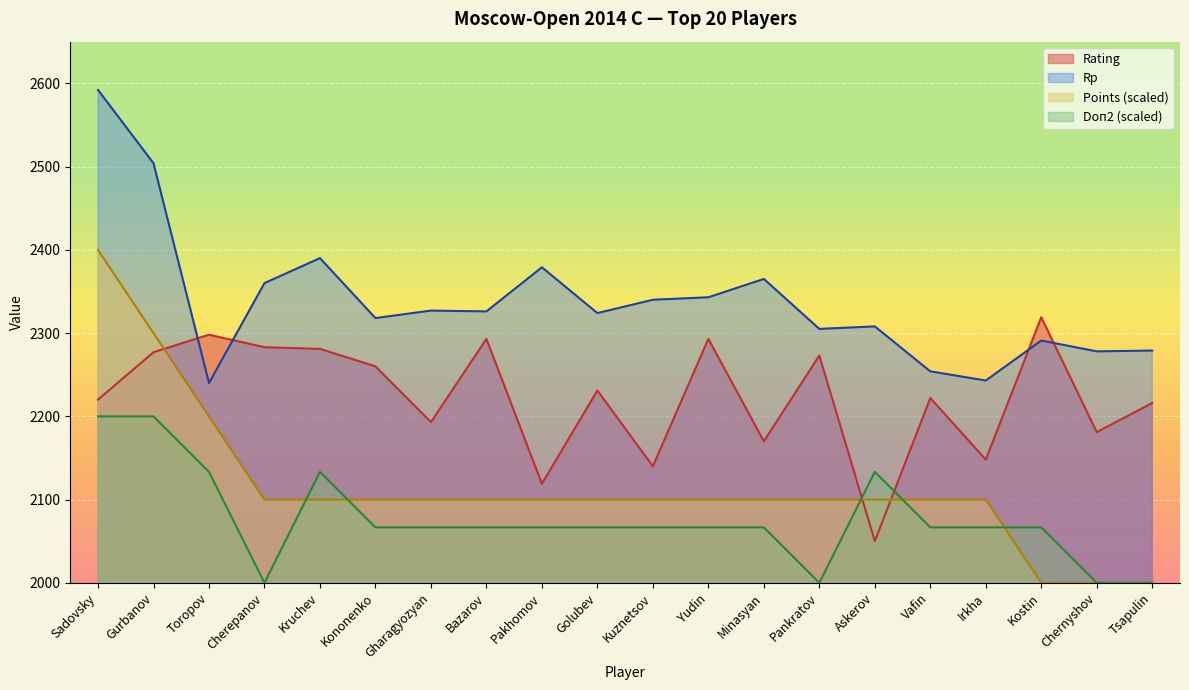

Is it true that Points equals 3495.8 at Kostin?

False